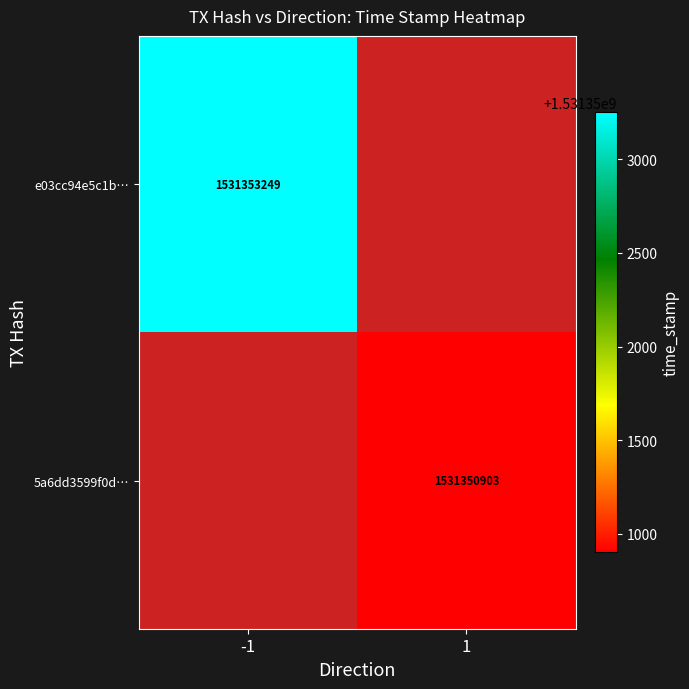

The e03cc94e5c1b… series shows 650019582.4 at -1. True or false?

False